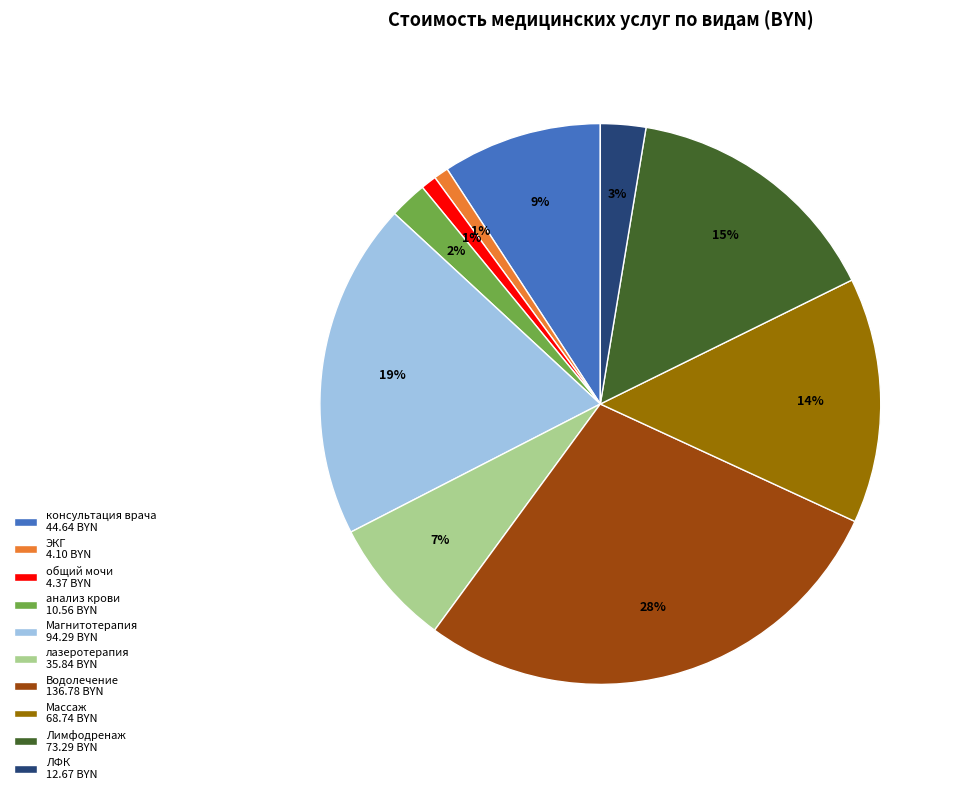

What is the largest slice in the pie chart?

Водолечение 136.78 BYN